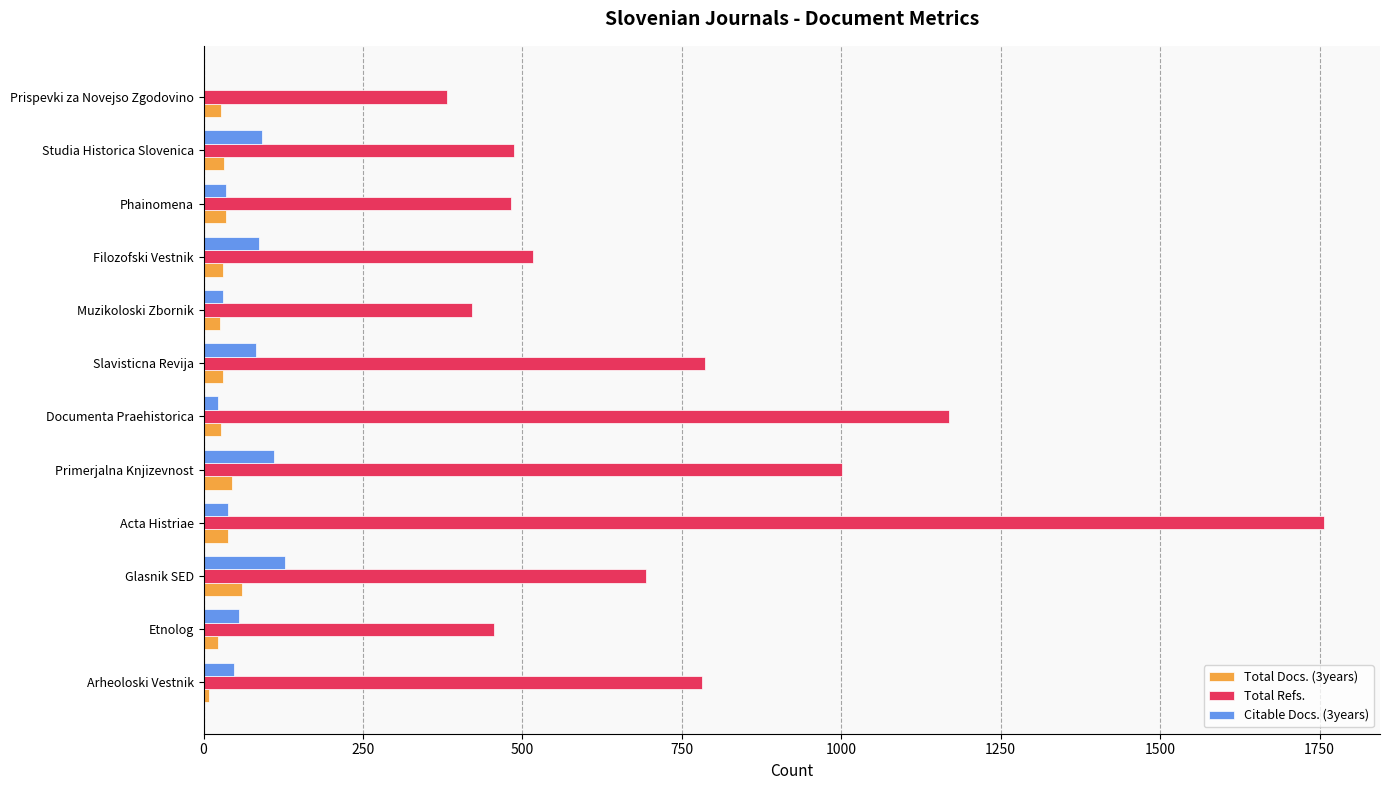

Which label corresponds to the largest value in the chart?

Acta Histriae